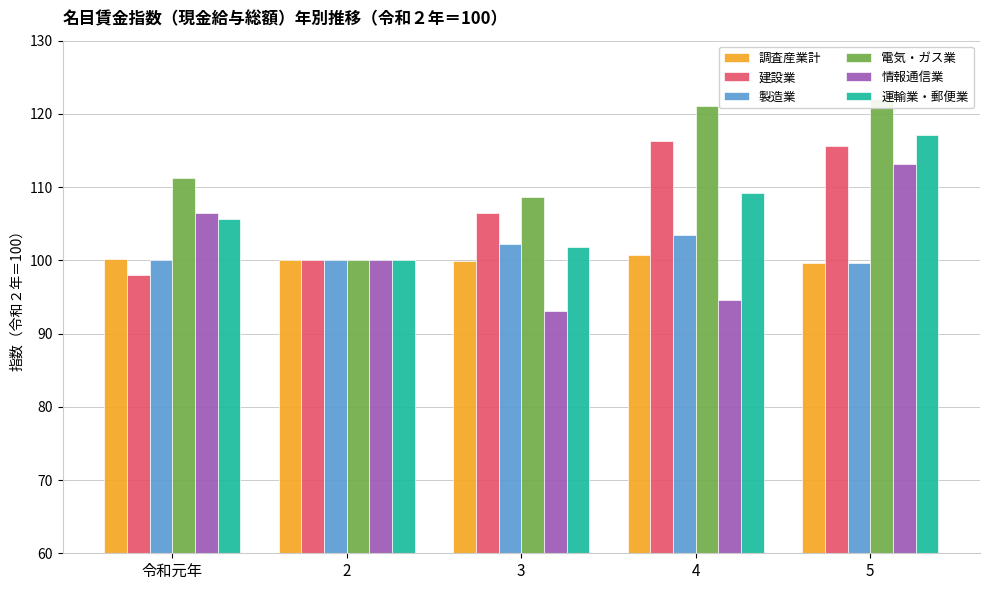

How many bars are there in total?

30